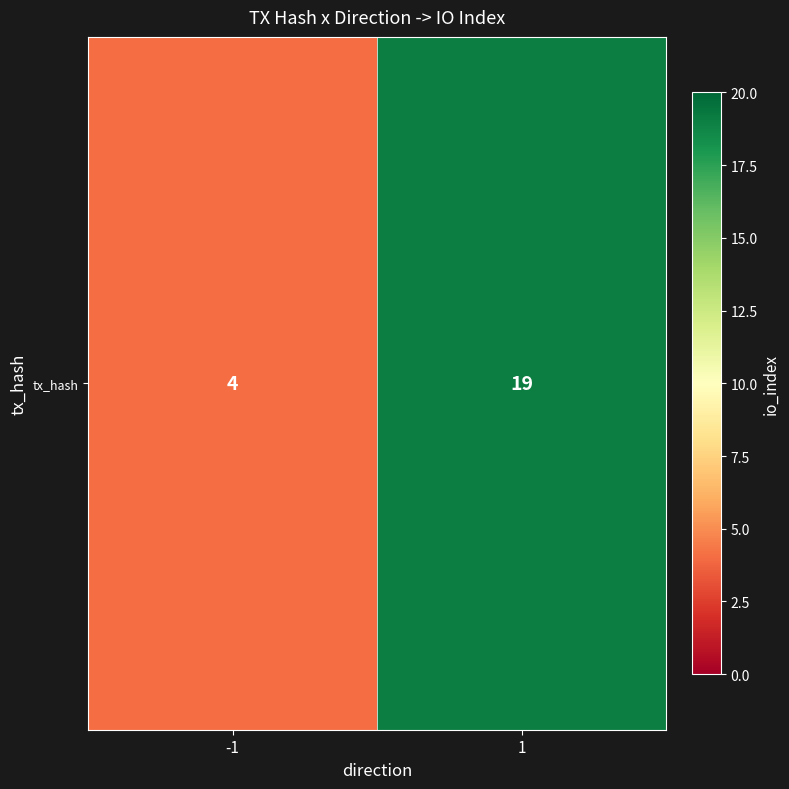

Reading left to right, transcribe all the data shown in this chart.

-1=4	1=19